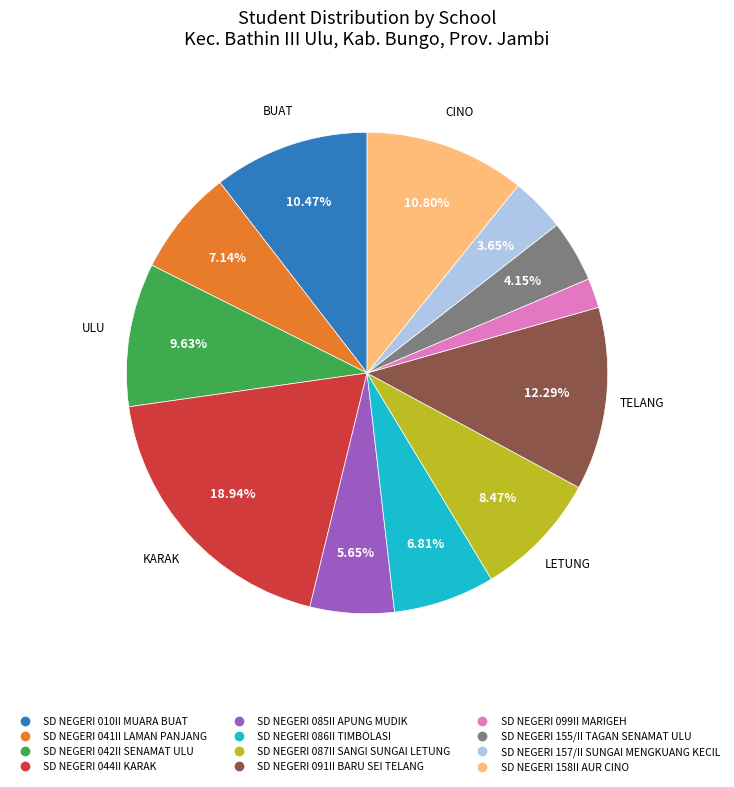

Which has a higher value, SD NEGERI 155/II TAGAN SENAMAT ULU or SD NEGERI 086II TIMBOLASI?

SD NEGERI 086II TIMBOLASI